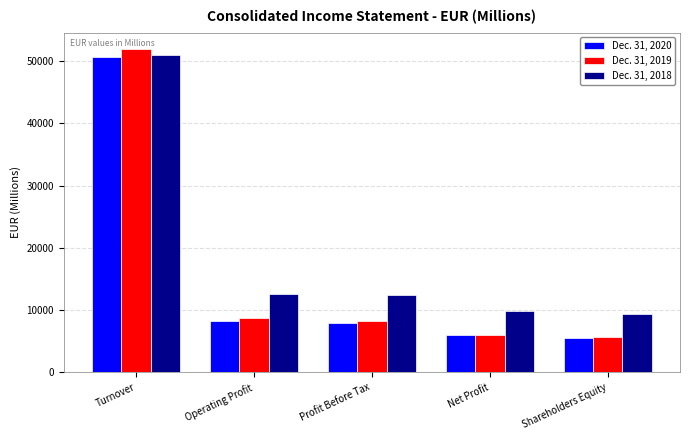

Does the chart contain stacked bars?

No